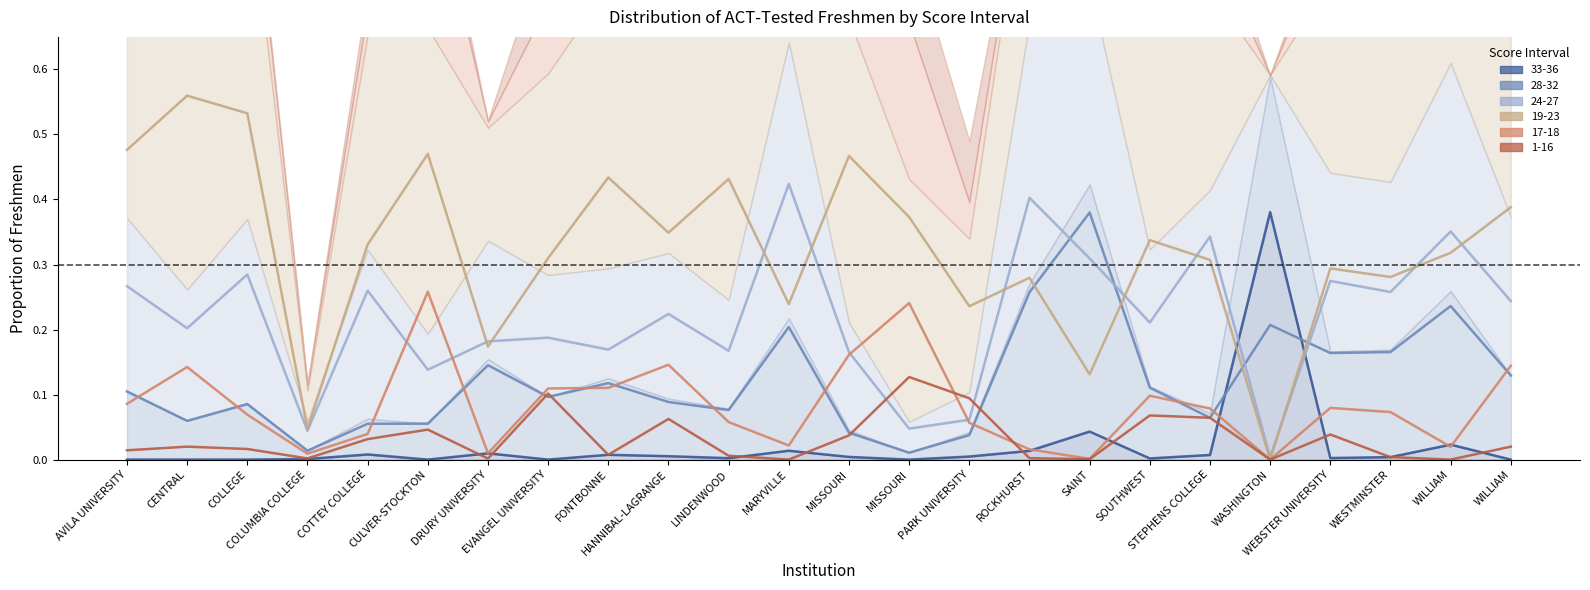

Does the chart have visible grid lines?

No